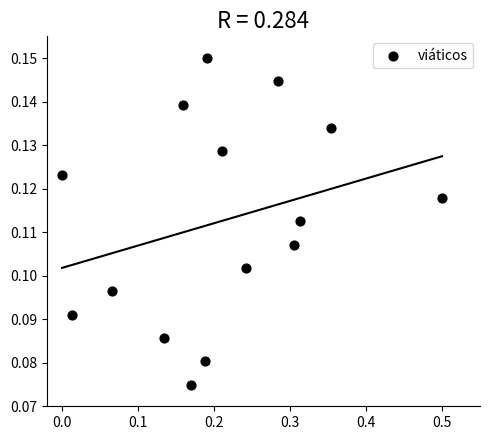

What is the range of X values (max minus min)?

0.5